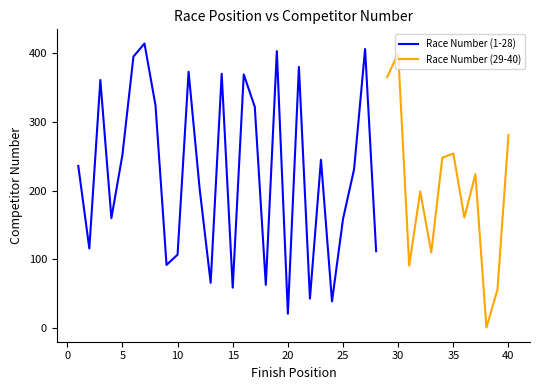

At which category is the sum across all series the highest?

27